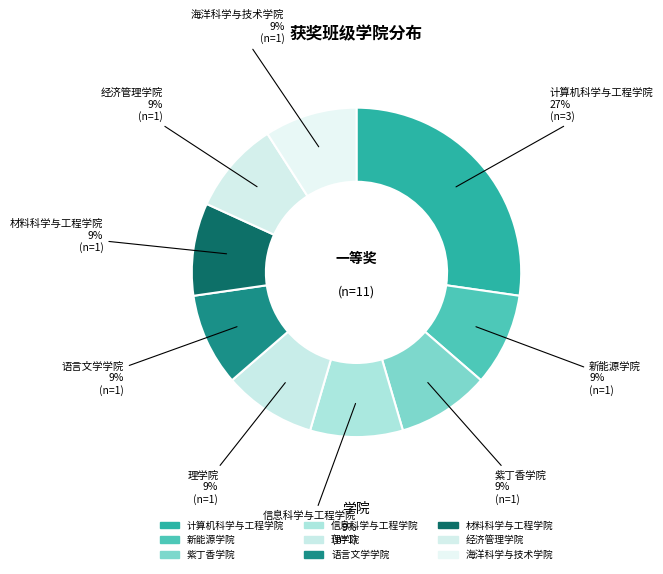

Count the number of slices in the pie.

9